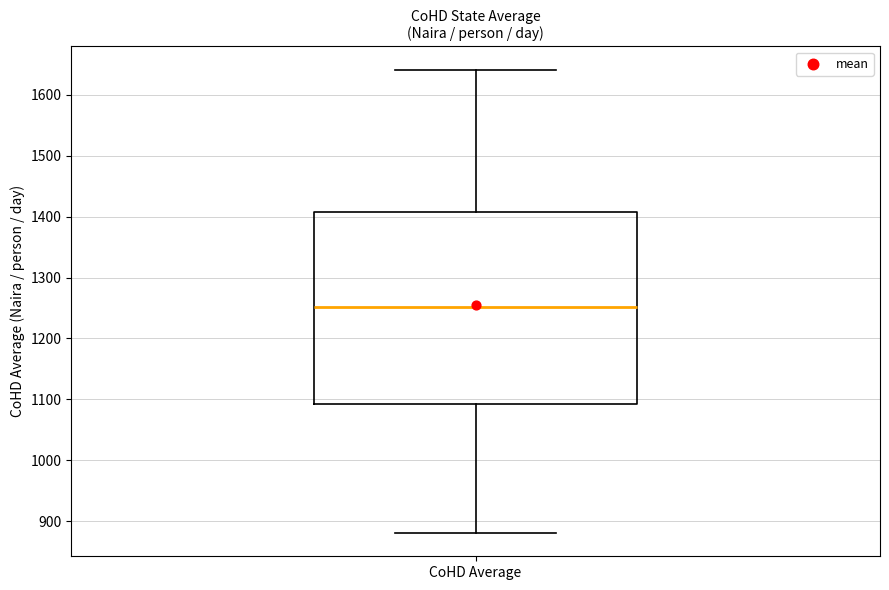

Transcribe this box plot: give where the median line is, the range the box spans, and where the two whiskers end, as read against the y-axis. The values are not printed on the chart, so give them approximately, as read against the axis.

median 1250, box 1090 to 1410, whiskers 880 to 1640